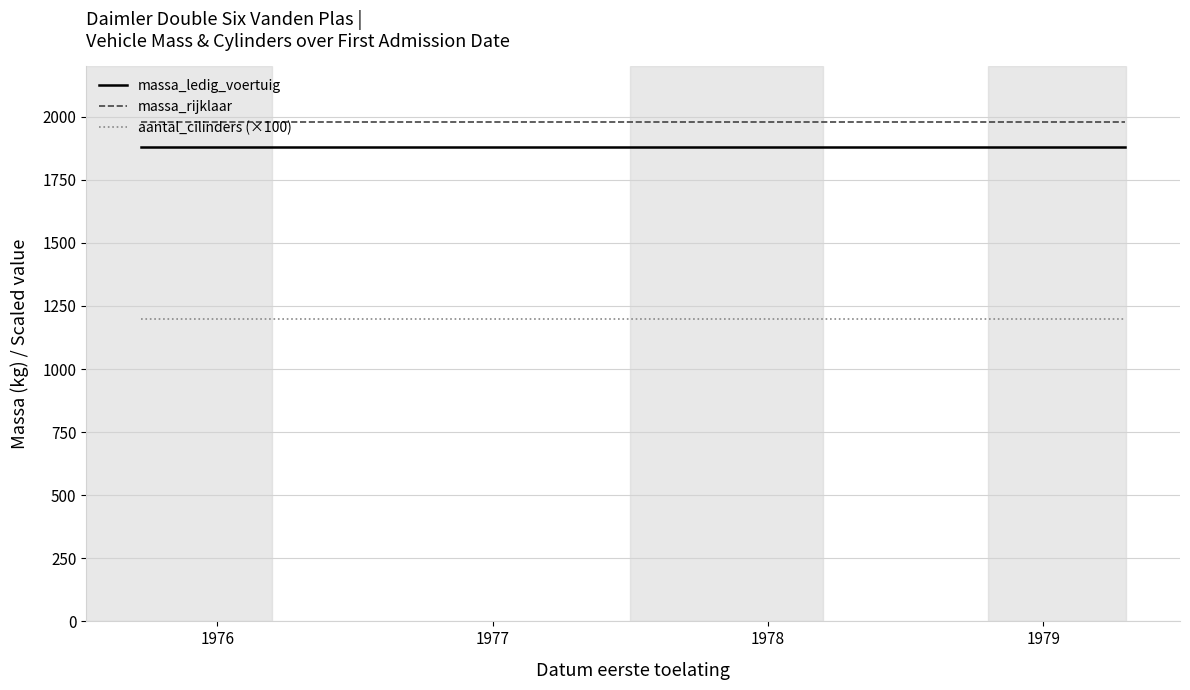

Which series has the largest total across all categories?

massa_rijklaar